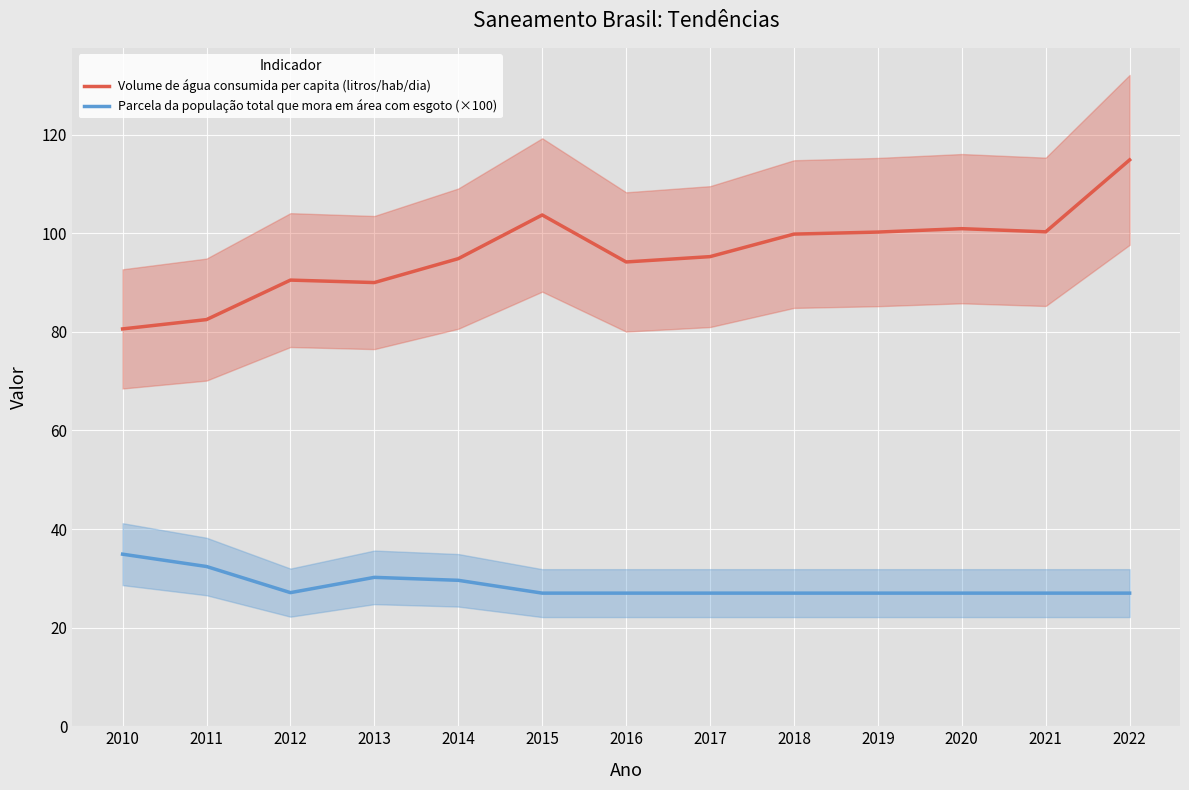

What is the difference between the maximum and minimum values in the Volume de água consumida per capita (litros/hab/dia) series?

34.3